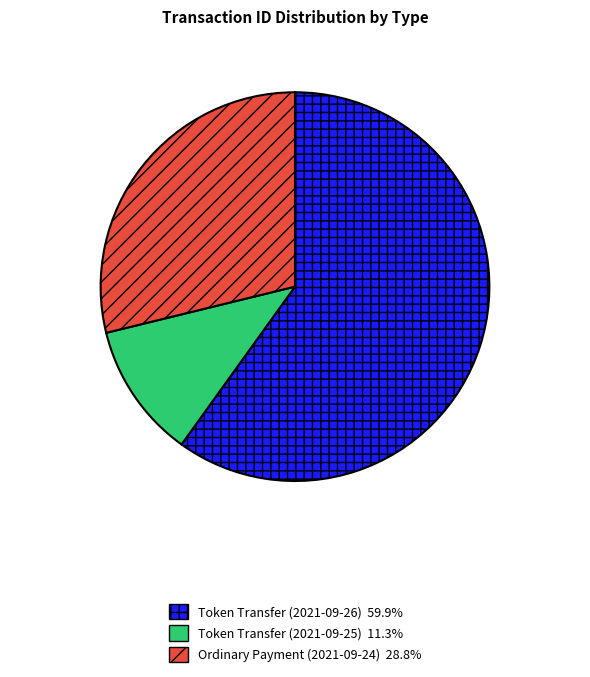

Which has a higher value, Token Transfer (2021-09-26) or Token Transfer (2021-09-25)?

Token Transfer (2021-09-26)